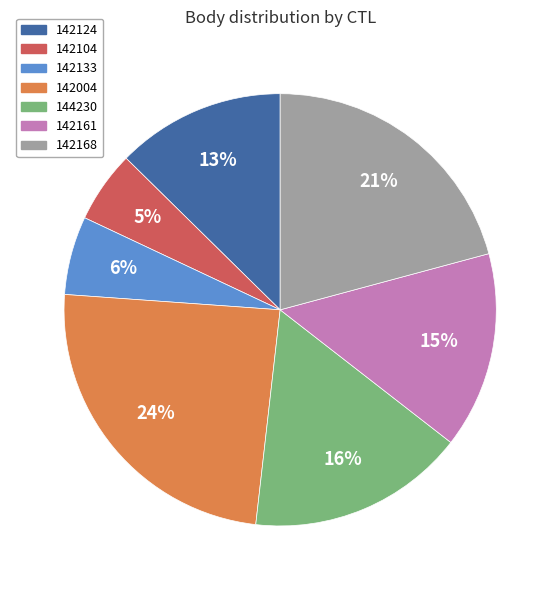

Do 142161 and 142124 together represent more than half of the pie?

No